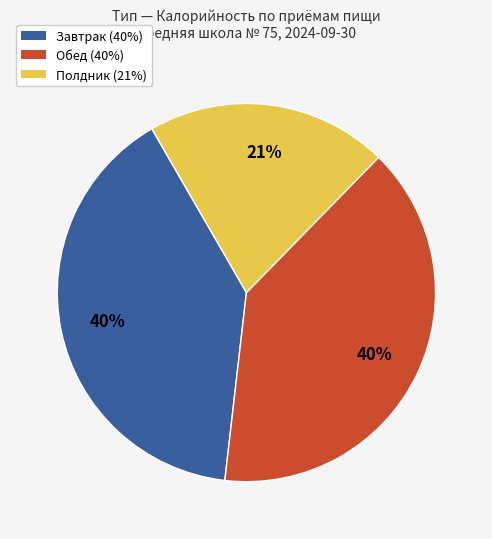

To the nearest percent, what is the difference between the largest and smallest slice percentages?

19%